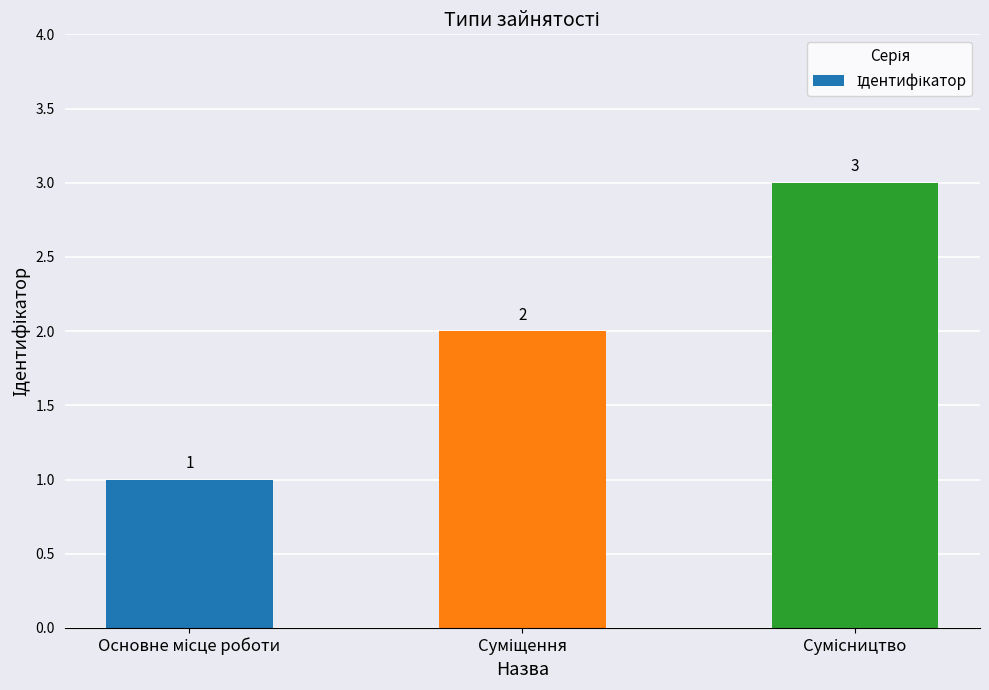

How many values are between 1 and 3?

3